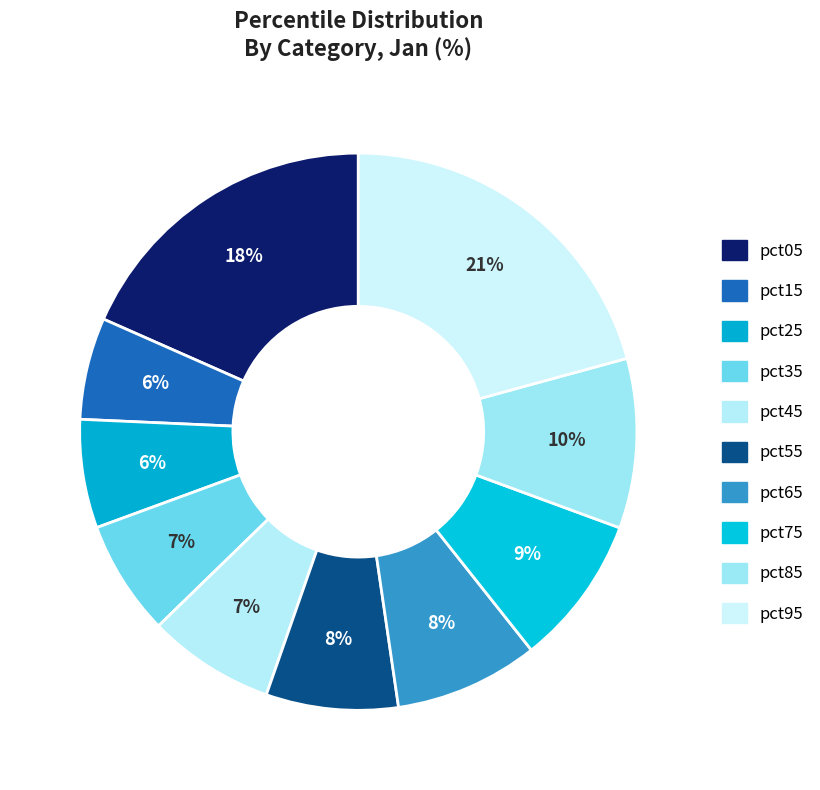

Which category has the biggest portion of the pie?

pct95